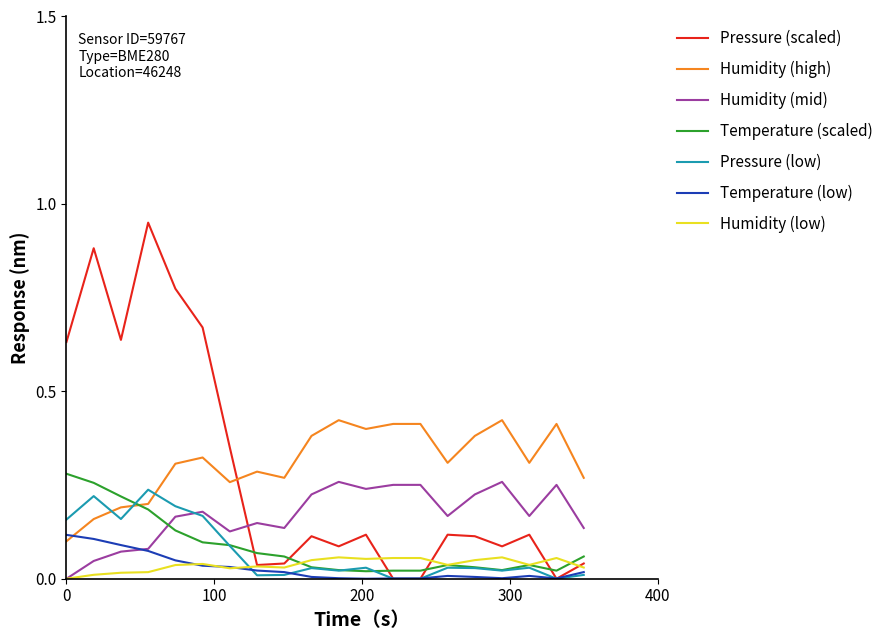

True or false: Humidity (low) and Humidity (high) intersect in this chart.

False